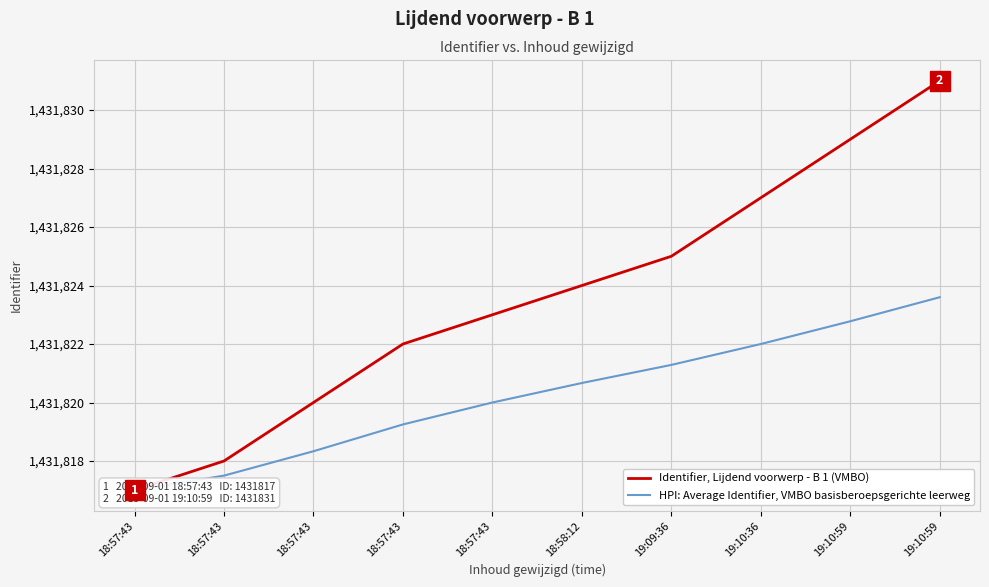

What is the difference between the HPI: Average Identifier, VMBO basisberoepsgerichte leerweg values at 19:10:59 and 18:58:12?

2.9